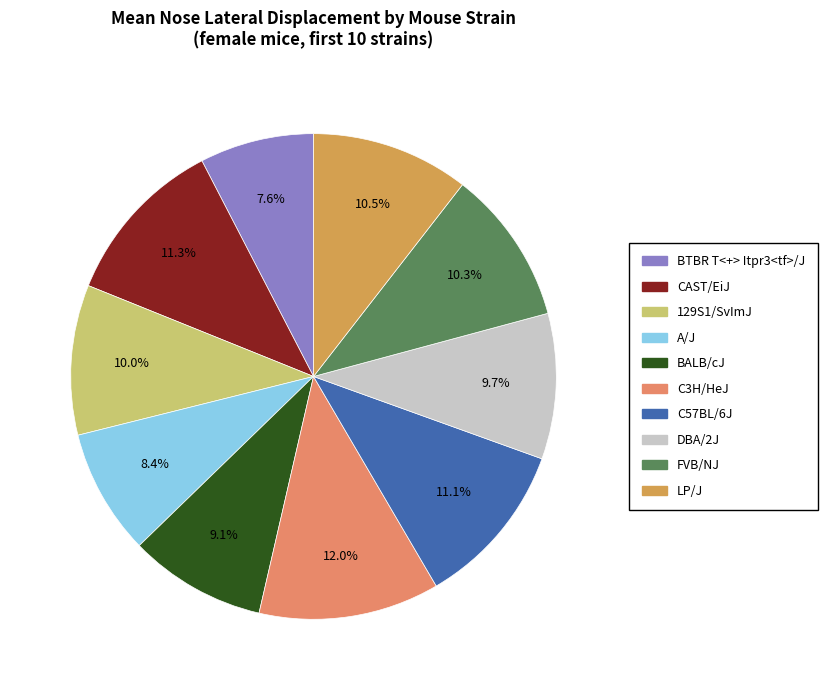

Combined, what portion of the pie is 129S1/SvImJ and C3H/HeJ?

22.0%